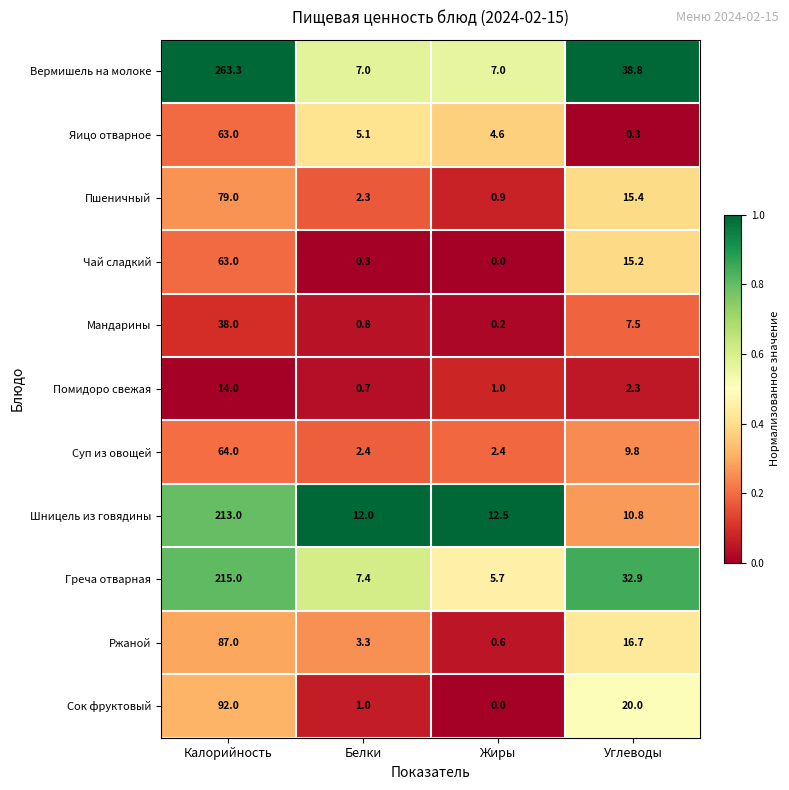

How many series are shown in this chart?

11